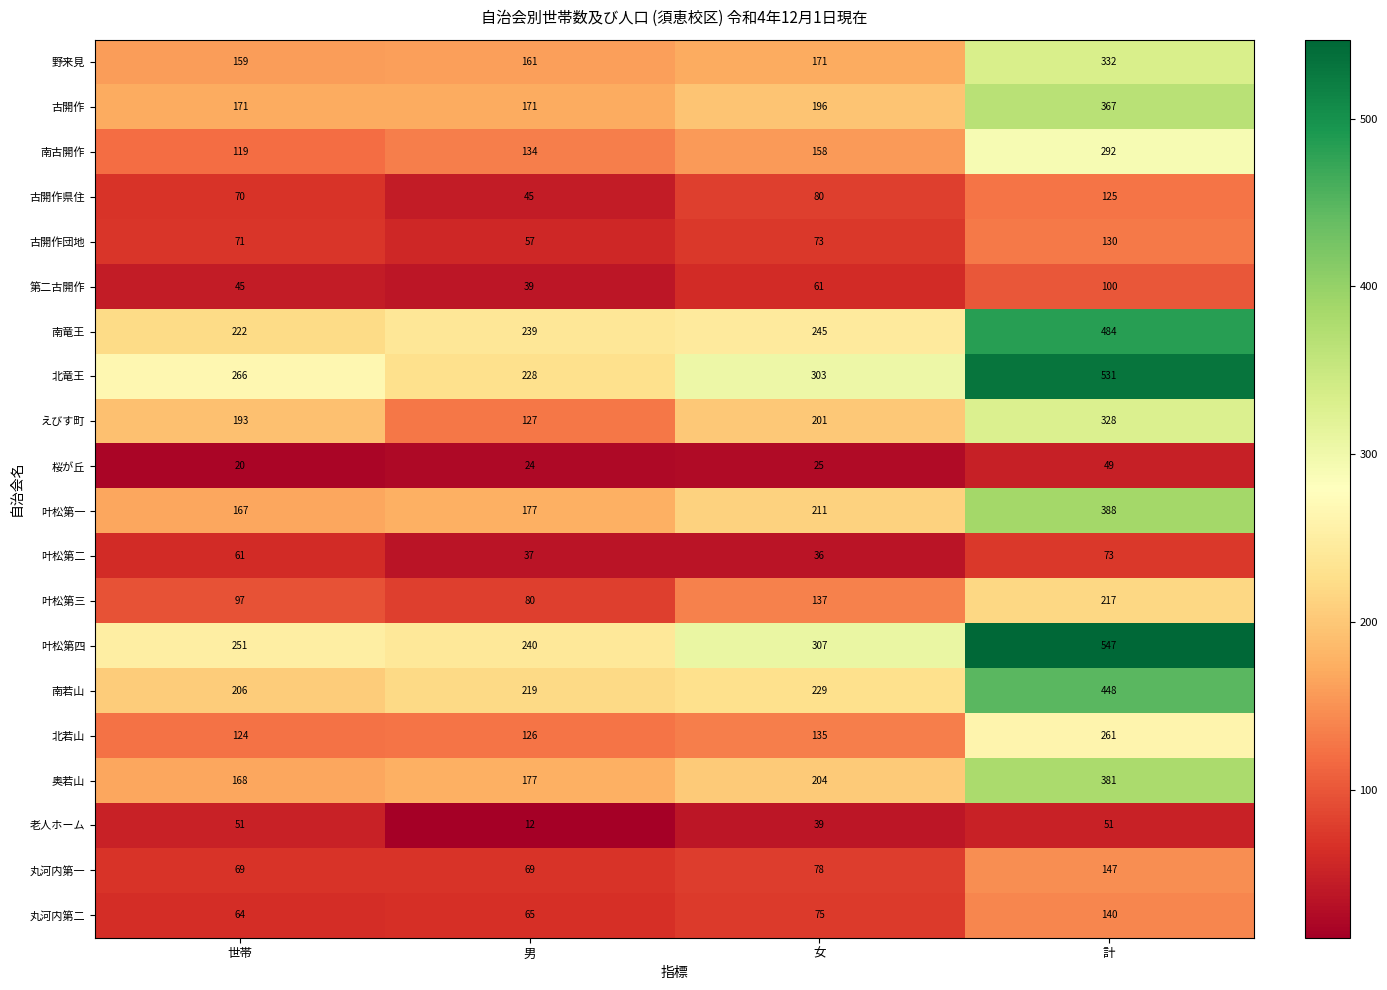

Is it true that 桜が丘 equals 24 at 男?

True